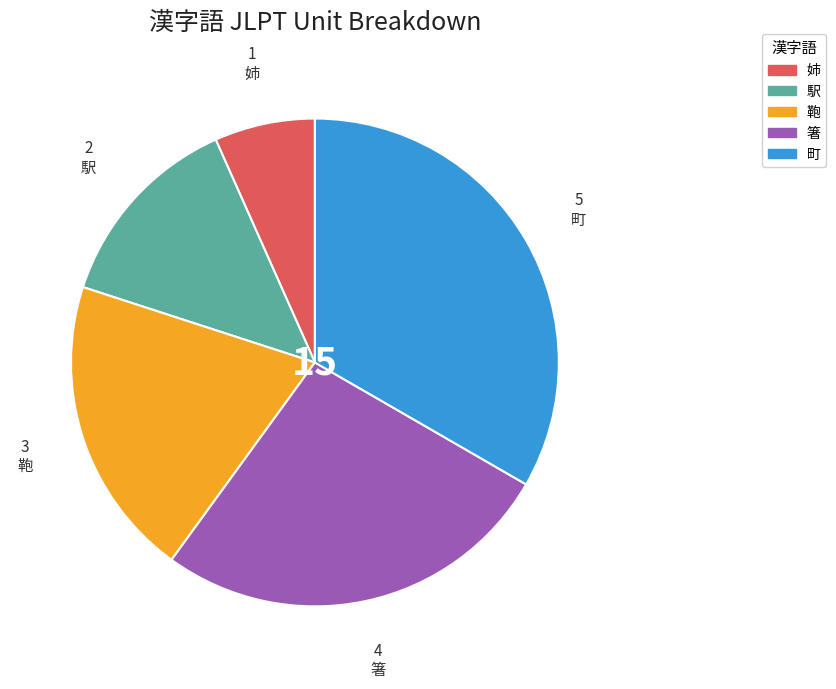

True or false: 駅 accounts for 13% of the total.

True